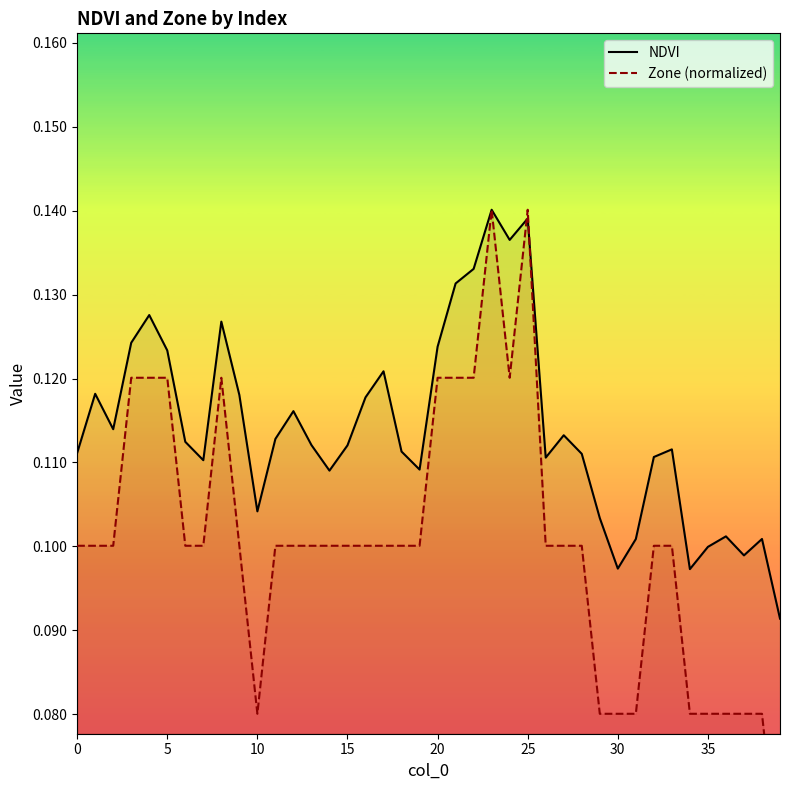

What is the value of the Zone (normalized) point at the 24th from the left?

0.1